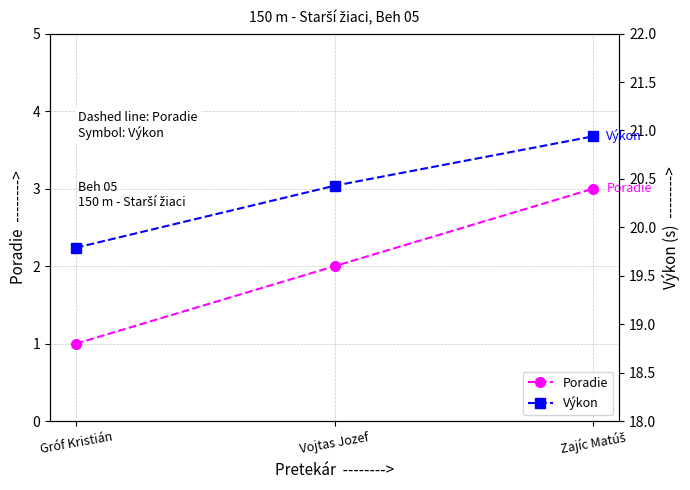

Which series has the largest range (max minus min)?

Poradie